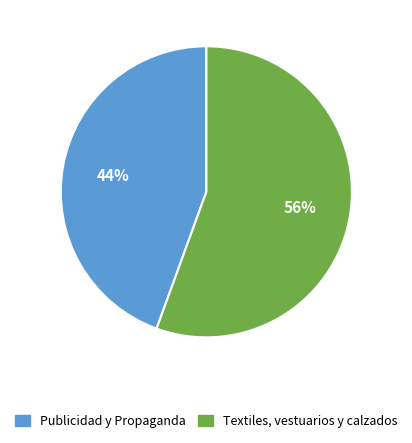

To the nearest percent, what is the average slice percentage?

50%